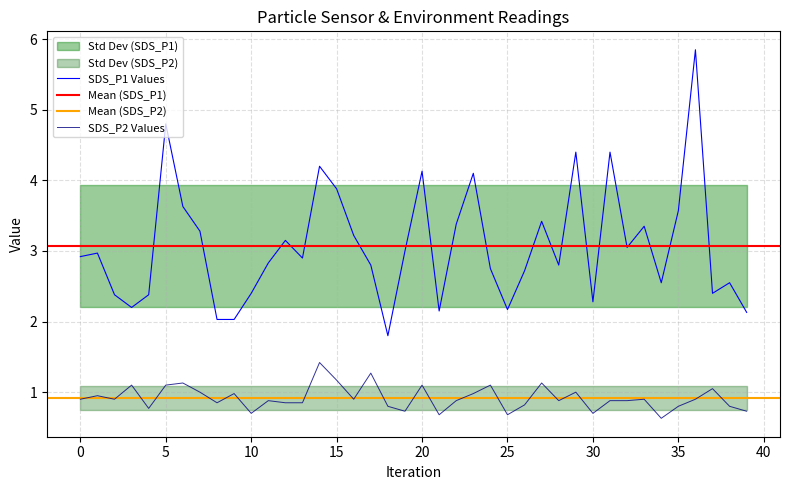

What is the maximum value shown in the chart?

5.8